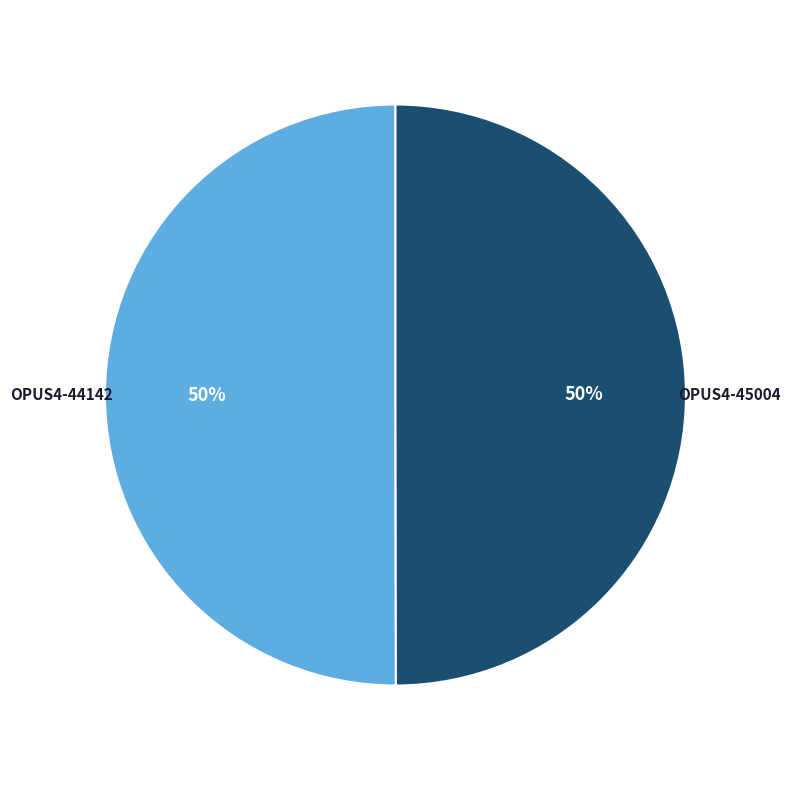

To the nearest percent, what portion does OPUS4-44142 represent?

50%